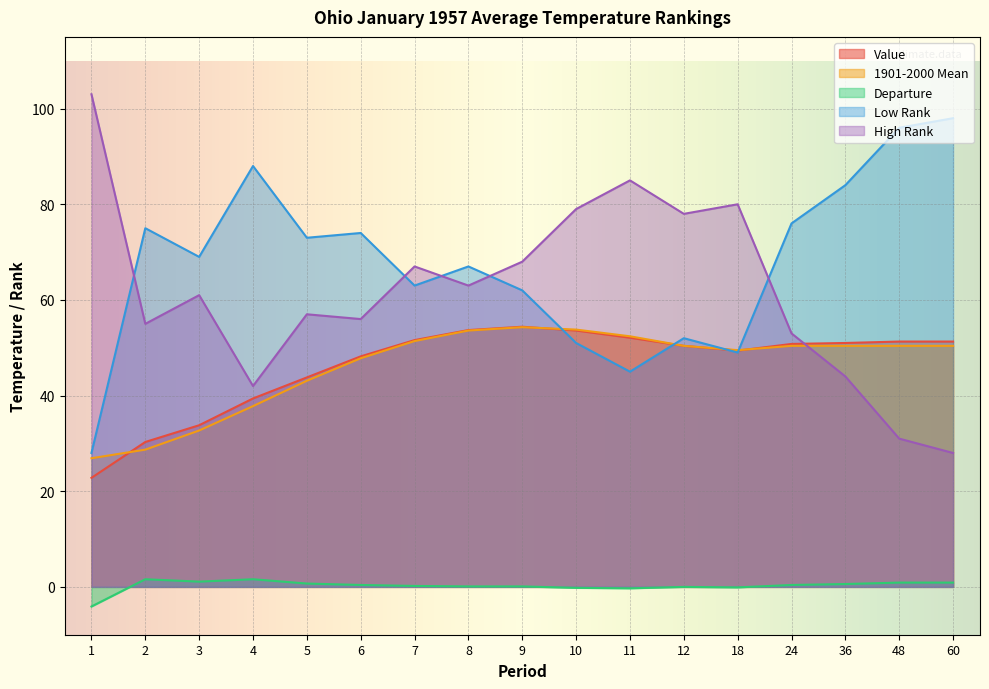

Reading left to right, transcribe all the data shown in this chart.

Value: 1=22.8	2=30.3	3=33.8	4=39.4	5=43.8	6=48.2	7=51.6	8=53.7	9=54.4	10=53.6	11=52.1	12=50.4	18=49.4	24=50.8	36=51.0	48=51.3	60=51.3
1901-2000 Mean: 1=26.9	2=28.7	3=32.7	4=37.8	5=43.1	6=47.8	7=51.4	8=53.6	9=54.3	10=53.8	11=52.4	12=50.4	18=49.5	24=50.4	36=50.4	48=50.4	60=50.4
Departure: 1=-4.1	2=1.6	3=1.1	4=1.6	5=0.7	6=0.4	7=0.2	8=0.1	9=0.1	10=-0.2	11=-0.3	12=0.0	18=-0.1	24=0.4	36=0.6	48=0.9	60=0.9
Low Rank: 1=28.0	2=75.0	3=69.0	4=88.0	5=73.0	6=74.0	7=63.0	8=67.0	9=62.0	10=51.0	11=45.0	12=52.0	18=49.0	24=76.0	36=84.0	48=96.0	60=98.0
High Rank: 1=103.0	2=55.0	3=61.0	4=42.0	5=57.0	6=56.0	7=67.0	8=63.0	9=68.0	10=79.0	11=85.0	12=78.0	18=80.0	24=53.0	36=44.0	48=31.0	60=28.0